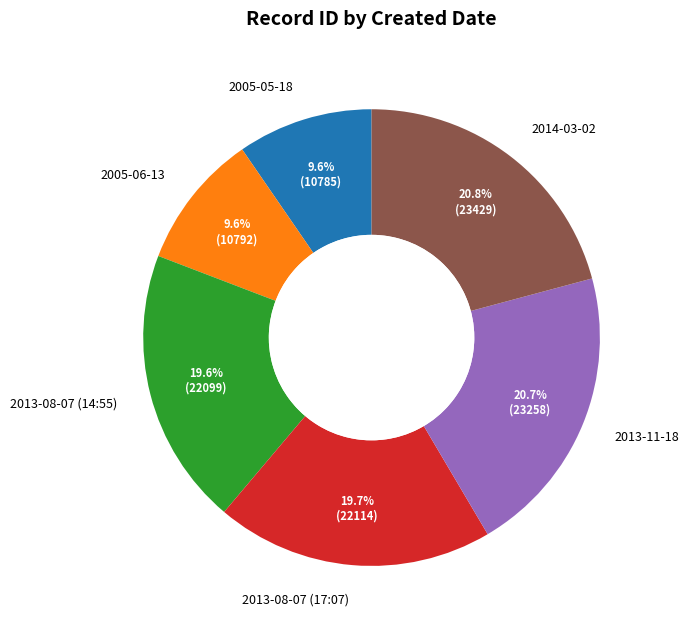

What portion of the pie excludes 2013-08-07 (14:55)?

80.4%